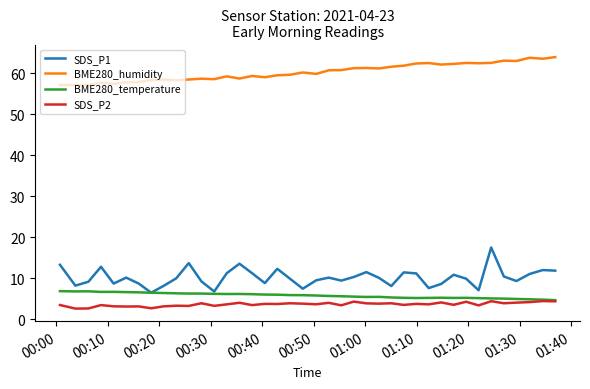

What is the highest value of the BME280_temperature series?

6.8